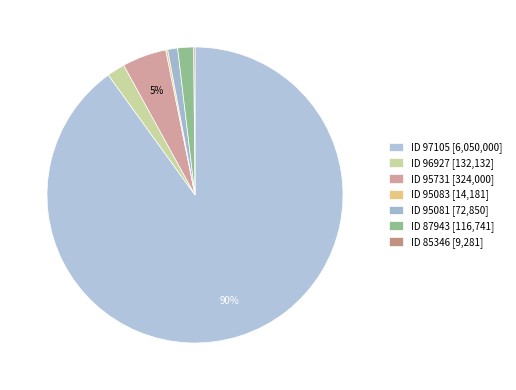

Rank the categories by value from highest to lowest.

97105, 95731, 96927, 87943, 95081, 95083, 85346